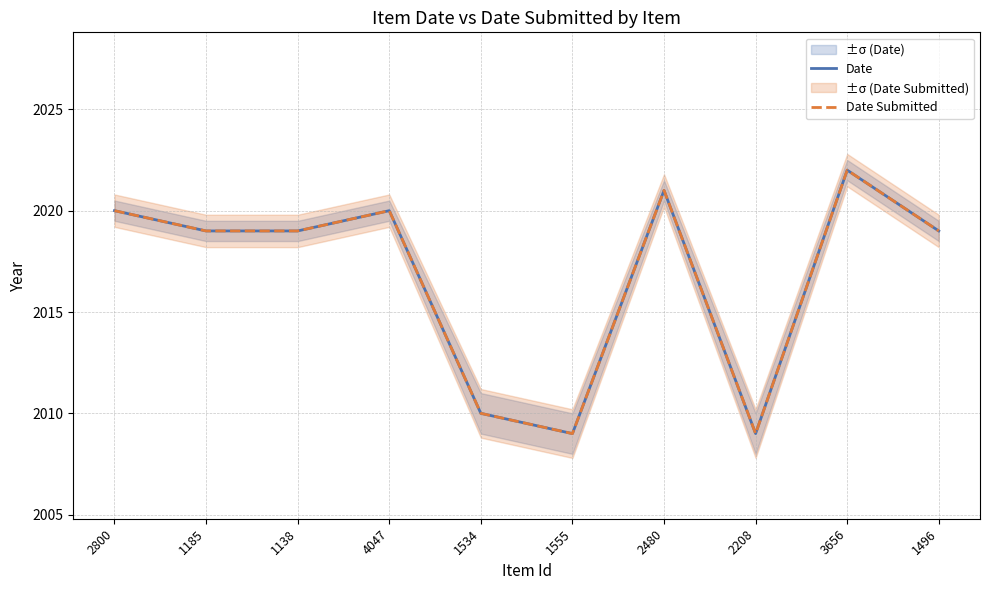

What value does the Date series have at 1555, to the nearest 5?

2010